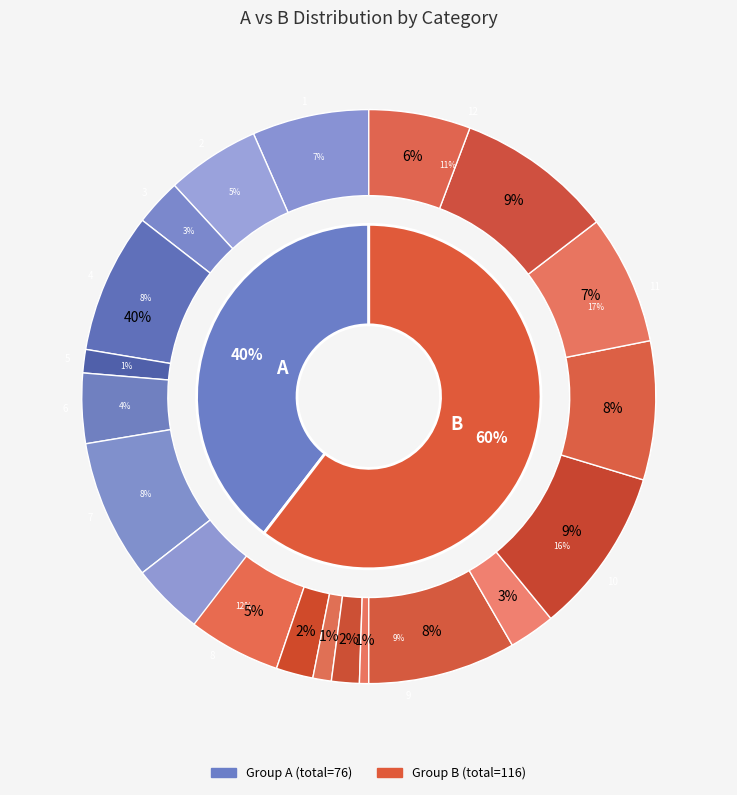

Rank the series at 10 from highest to lowest value.

B, A